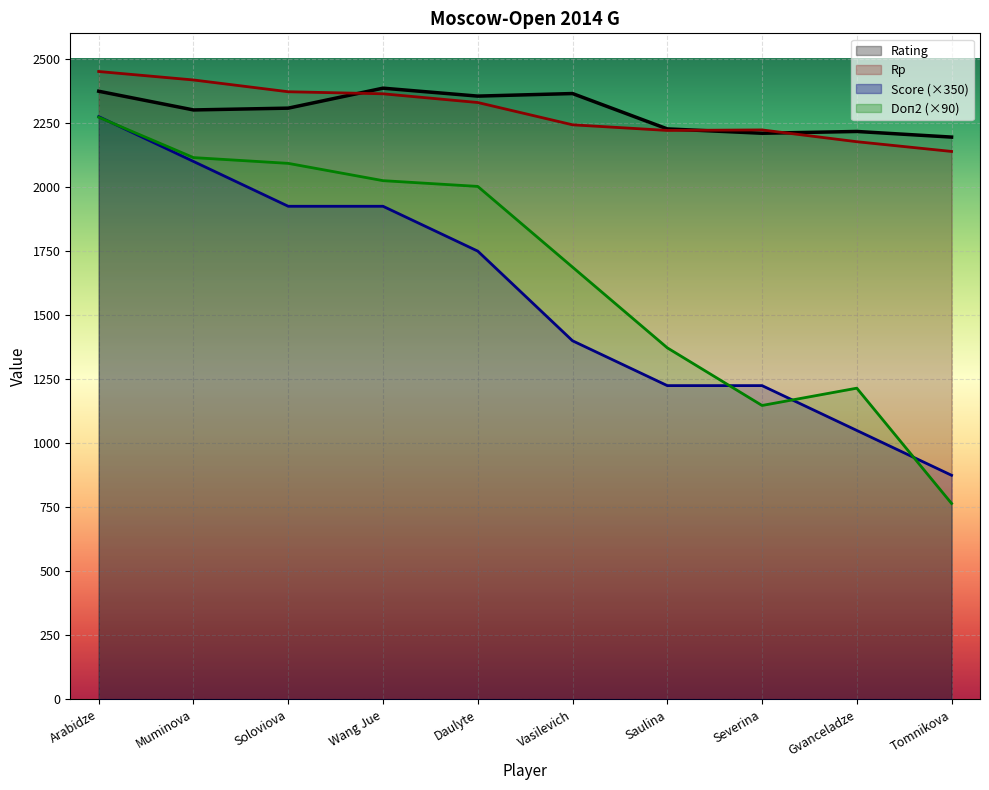

How many data points does each series have?

10